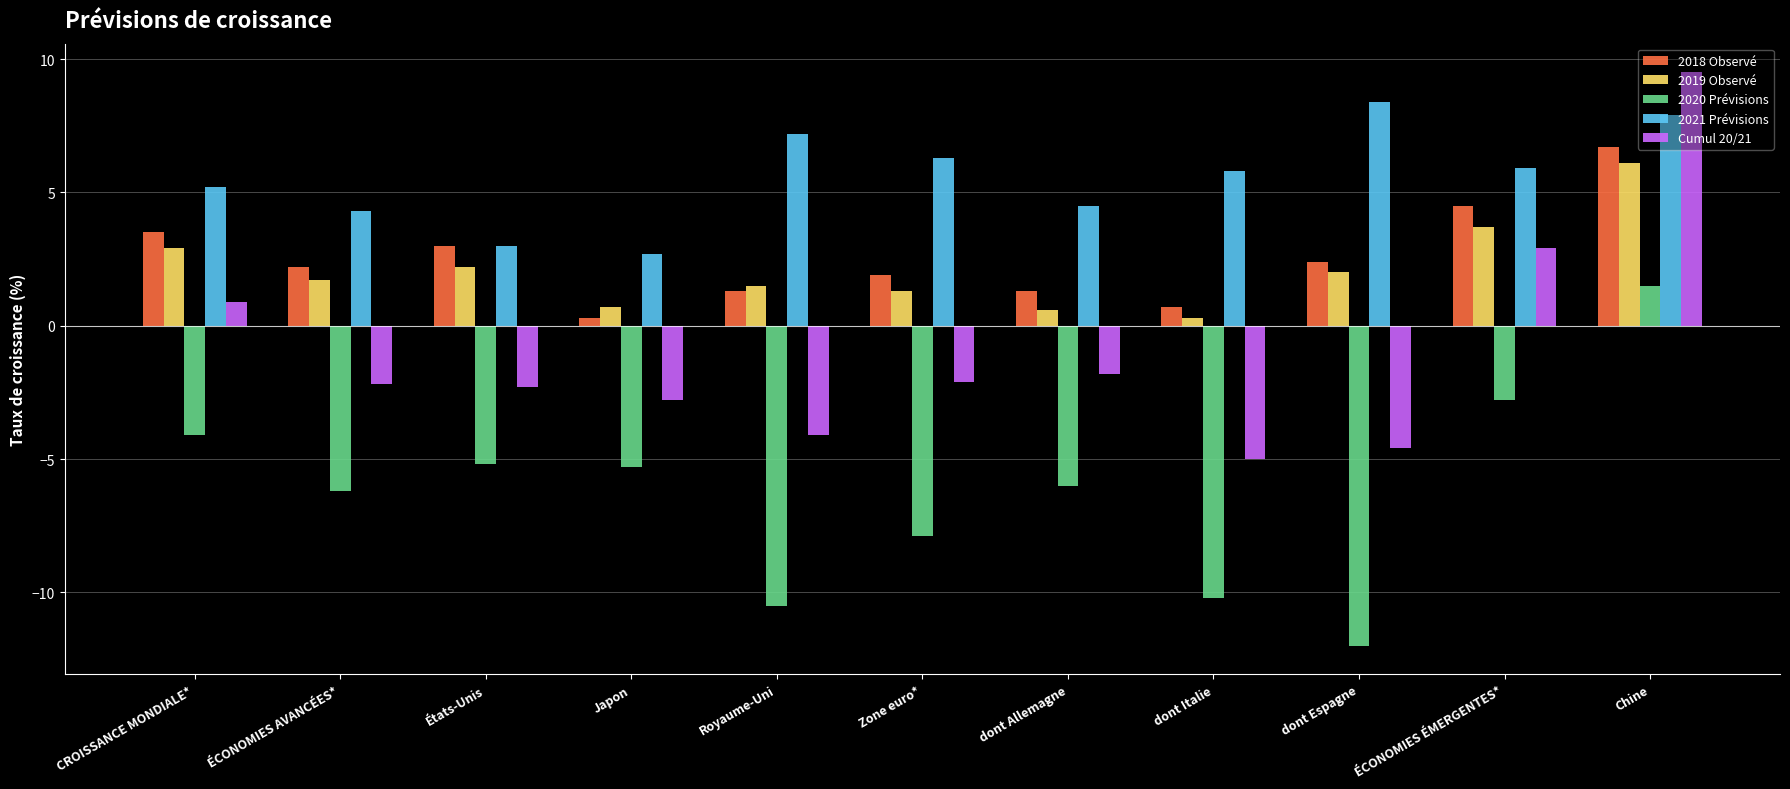

What is the spread (max minus min) of values at Japon?

8.0